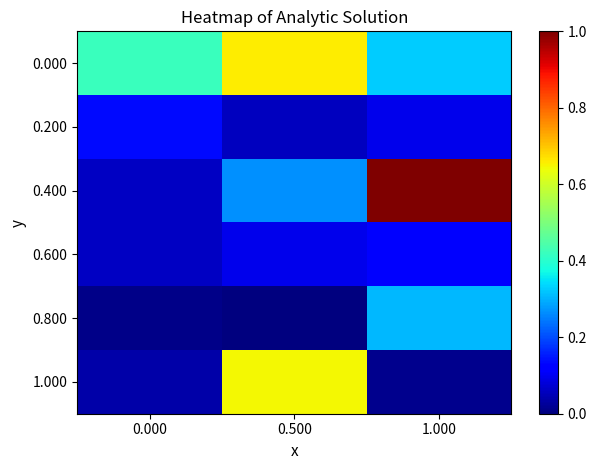

Reading right to left, transcribe all the data shown in this chart.

0.000: 1.000=0.3	0.500=0.7	0.000=0.4
0.200: 1.000=0.1	0.500=0.1	0.000=0.1
0.400: 1.000=1.0	0.500=0.3	0.000=0.1
0.600: 1.000=0.1	0.500=0.1	0.000=0.1
0.800: 1.000=0.3	0.500=0.0	0.000=0.0
1.000: 1.000=0.0	0.500=0.6	0.000=0.0